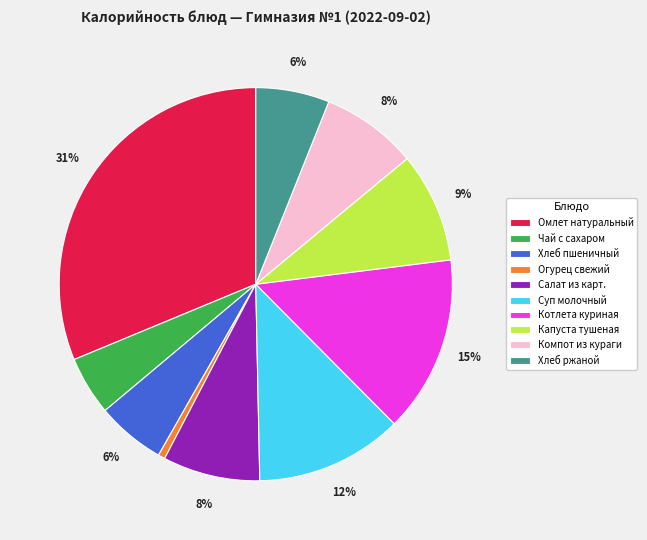

To the nearest percent, what percentage of the pie is Хлеб ржаной?

6%